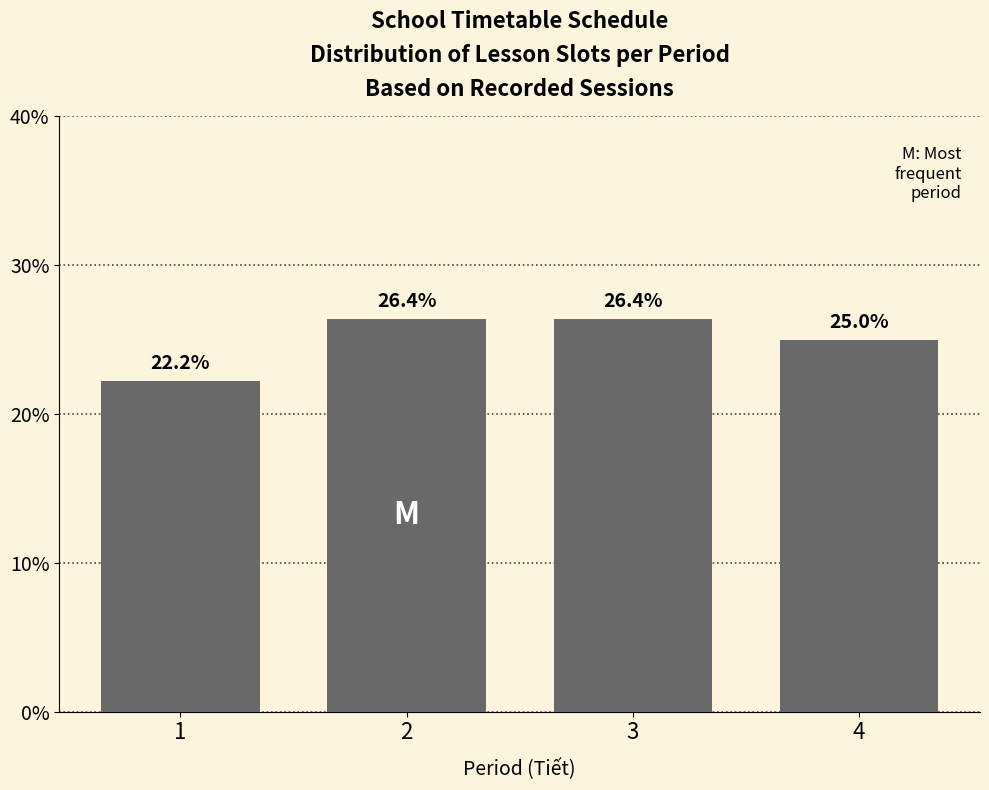

Reading right to left, extract all data points from this chart.

25.0	26.4	26.4	22.2